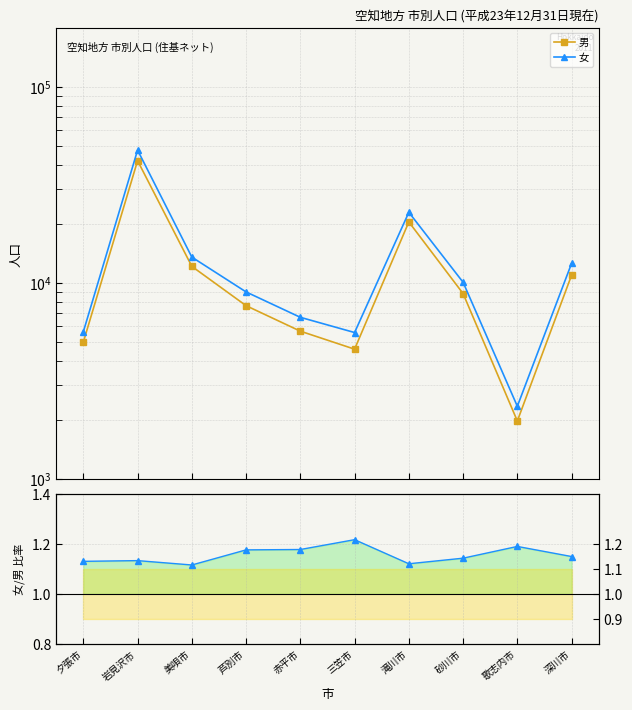

What is the difference between the maximum and second lowest values in the 男 series?

37376.0